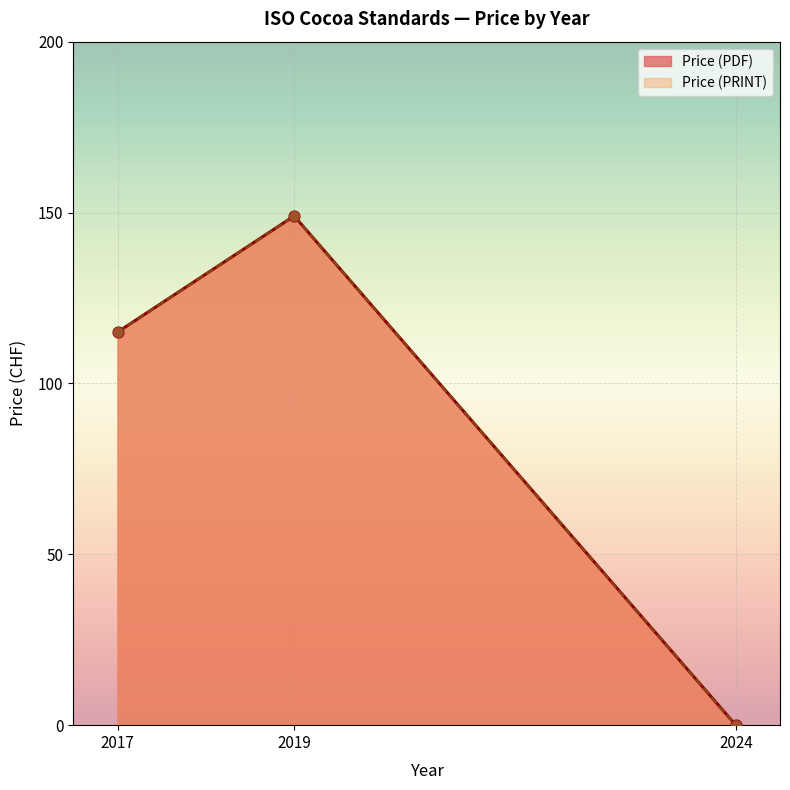

What are all the series names shown in the legend?

Price (PDF), Price (PRINT)